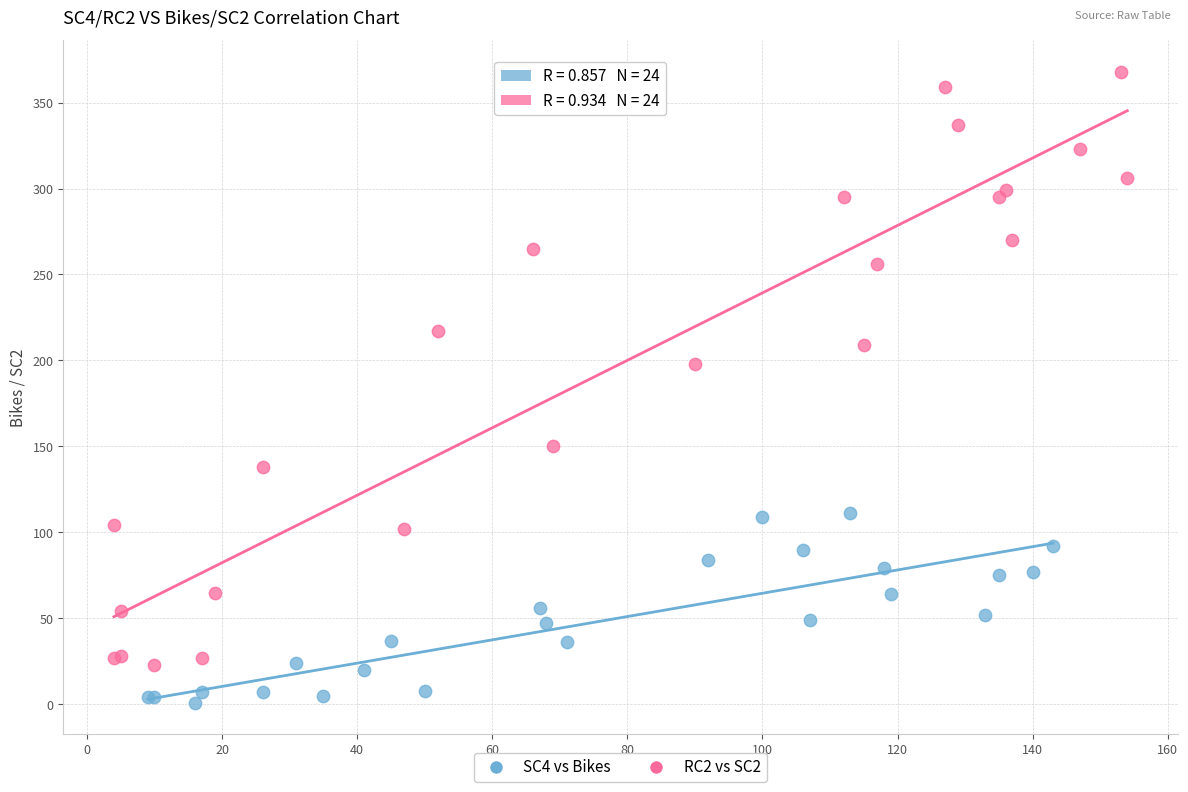

Which series reaches the maximum Y coordinate?

RC2 vs SC2